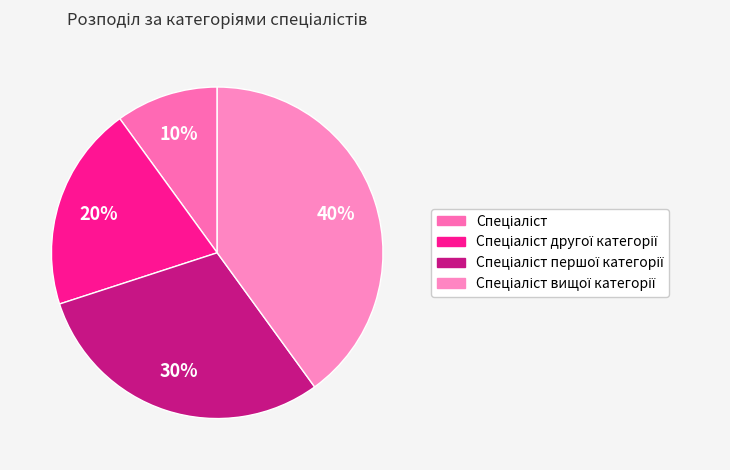

Is it true that Спеціаліст другої категорії is 20% of the pie?

True